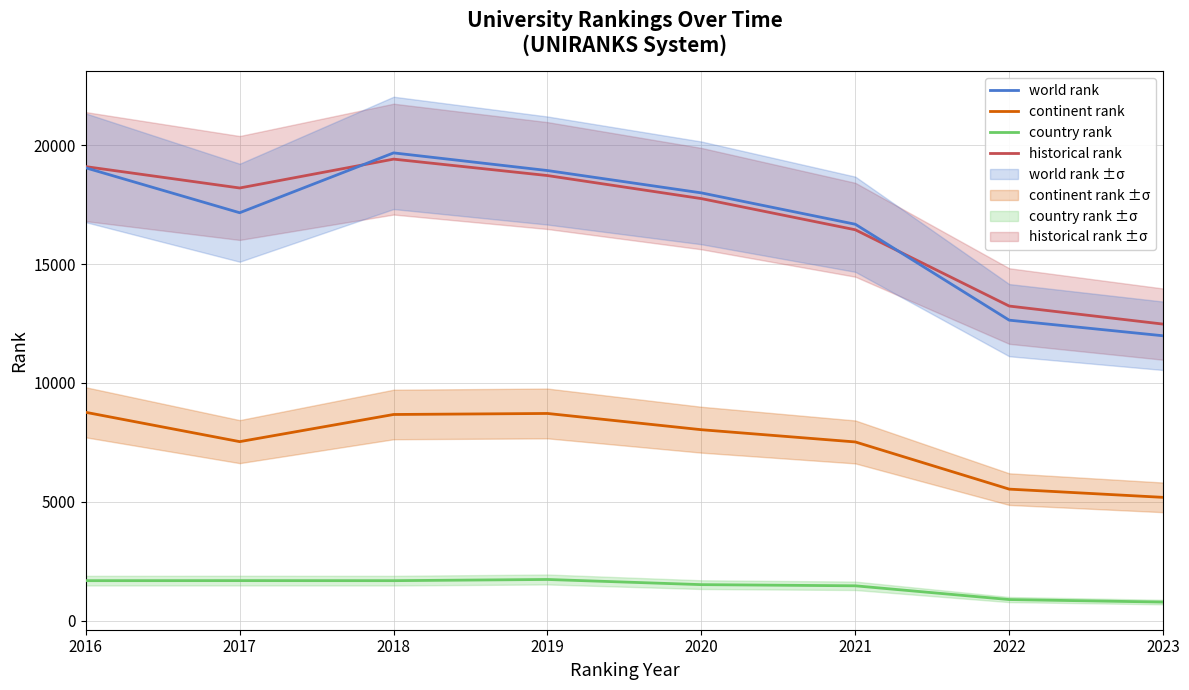

How many data points in country rank are less than 1692?

4